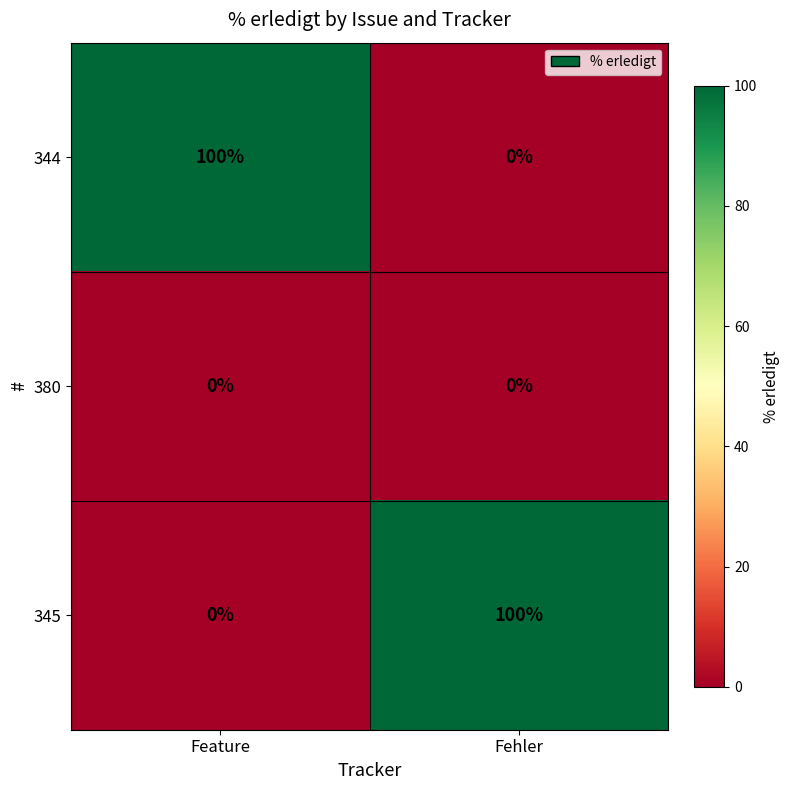

True or false: 345 has a value of -55 at Feature.

False